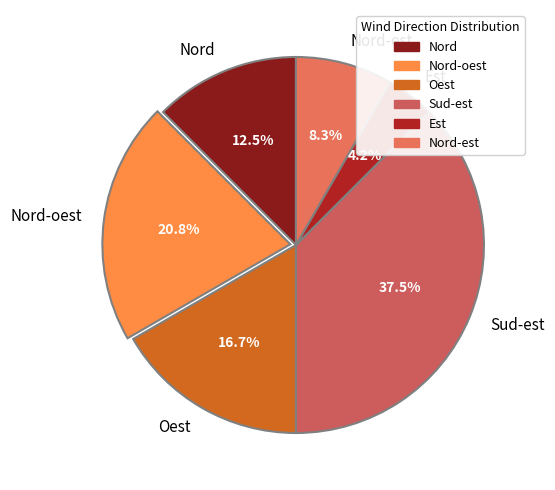

Approximately how many times larger is the value at Nord compared to Oest?

0.7